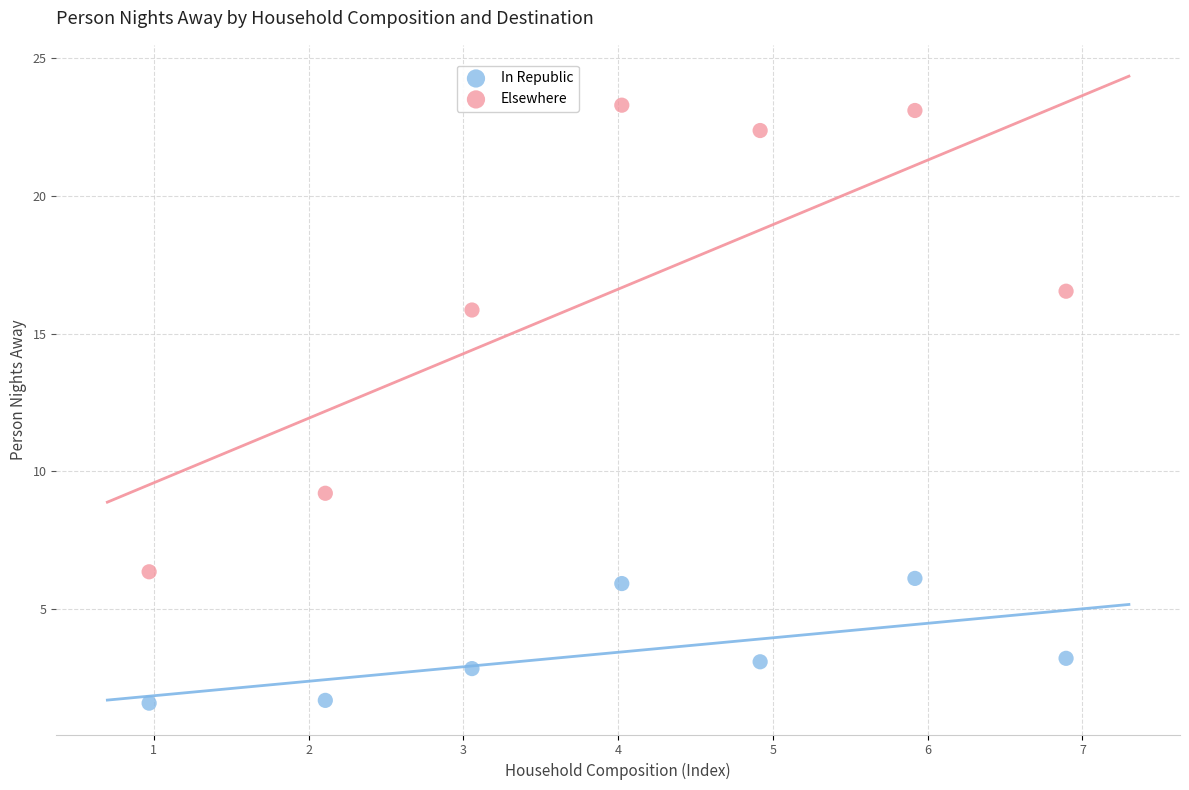

Across all data points, what is the range of Y values (max minus min)?

21.7